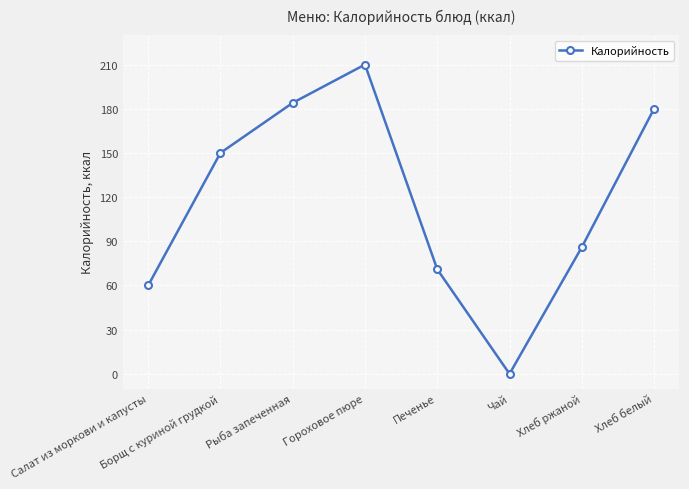

How many lines are shown in the chart?

1